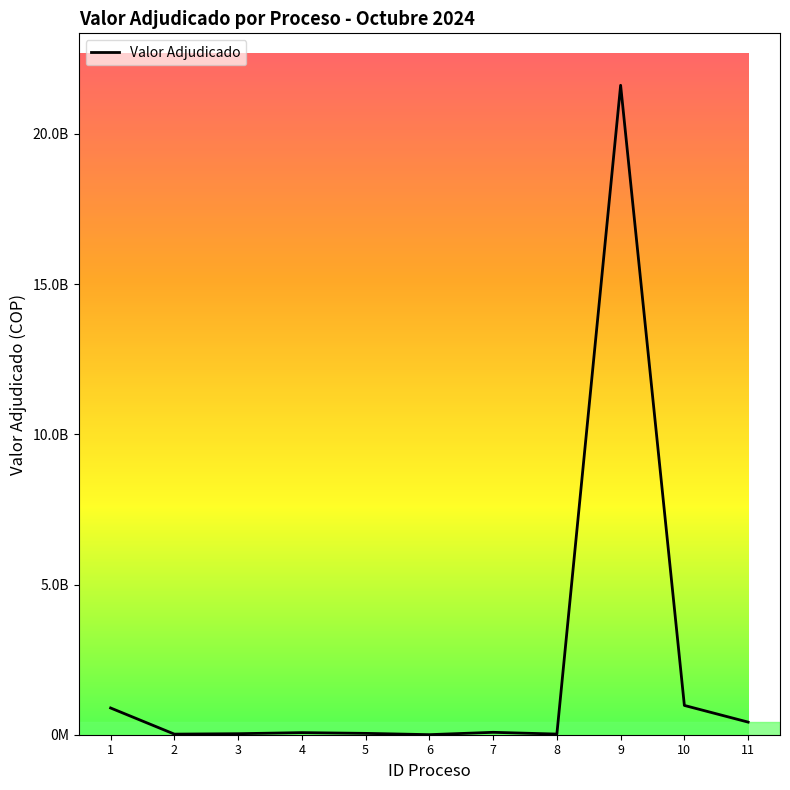

List the labels in order of value, smallest first.

6, 2, 8, 3, 5, 4, 7, 11, 1, 10, 9